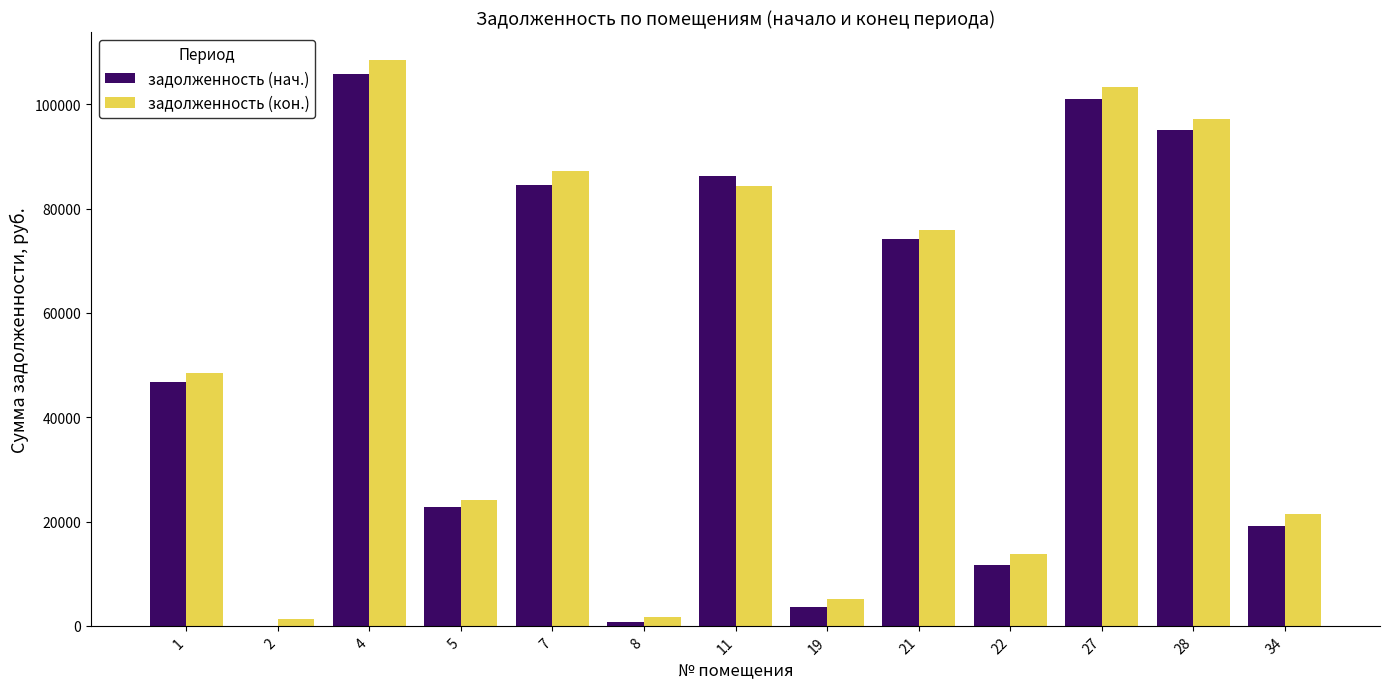

Which series changed the most between 27 and 34?

задолженность (нач.)